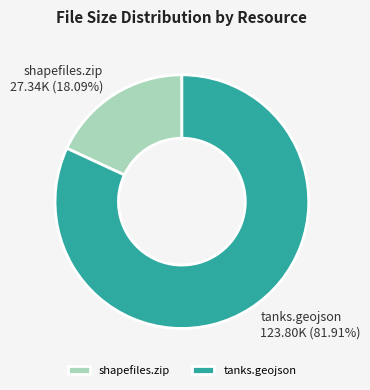

Approximately how many times larger is the value at tanks.geojson compared to shapefiles.zip?

4.5